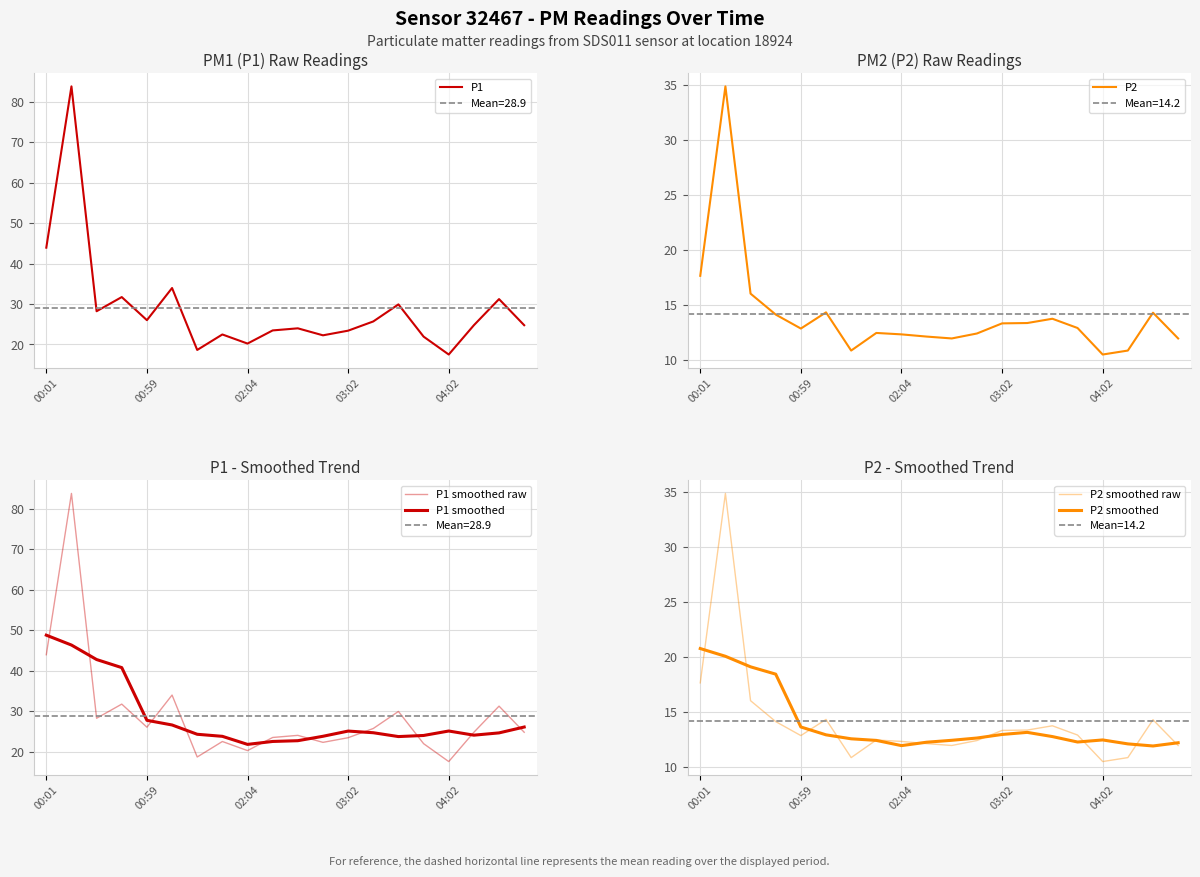

What is the sum of all P2 smoothed raw values?

283.4